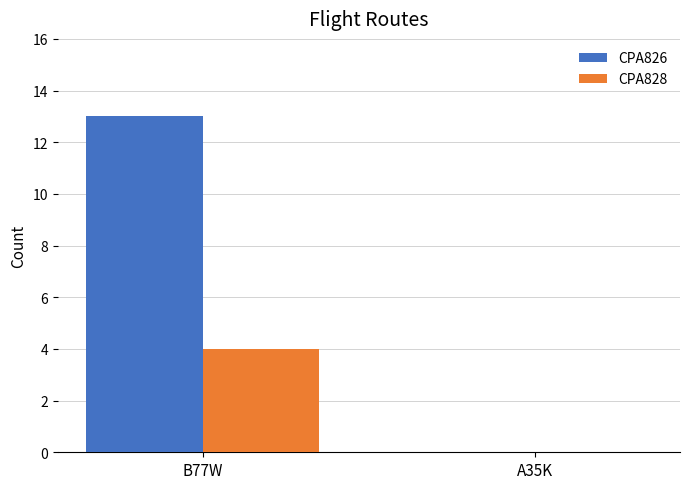

What is the maximum value for CPA828?

4